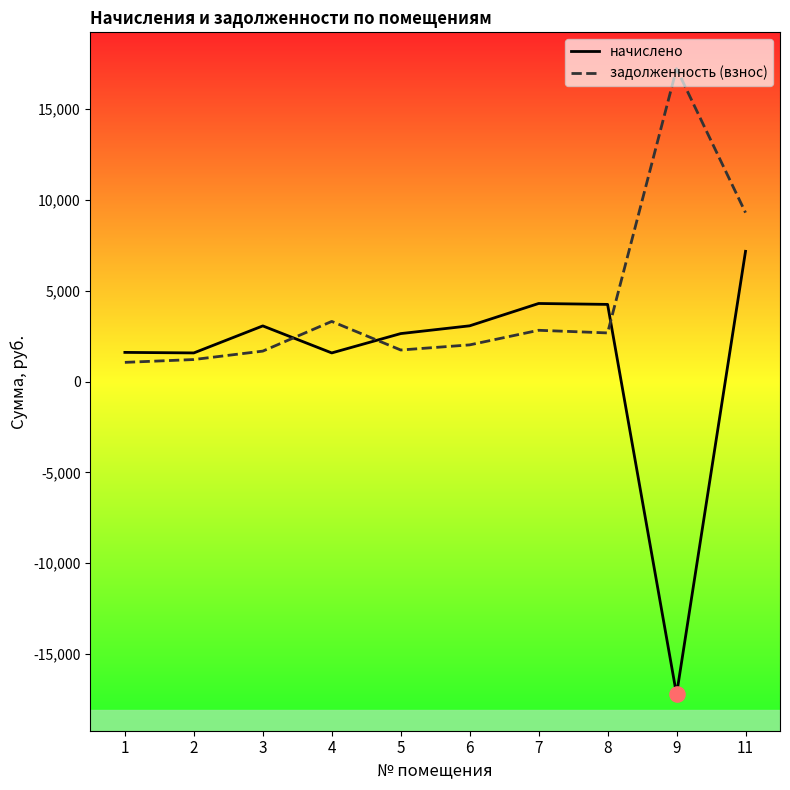

What are all the series names shown in the legend?

начислено, задолженность (взнос)